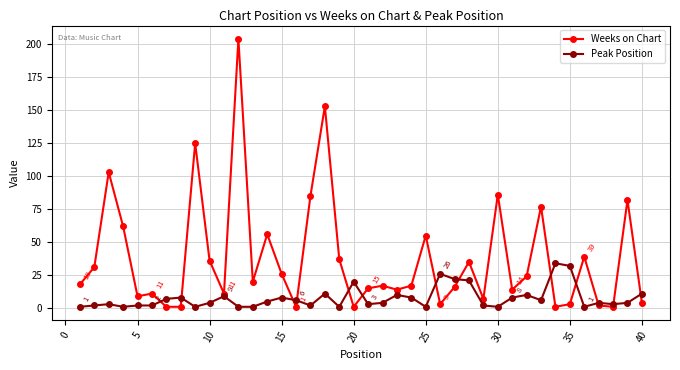

After their last crossing, which series has the higher values: Peak Position or Weeks on Chart?

Peak Position